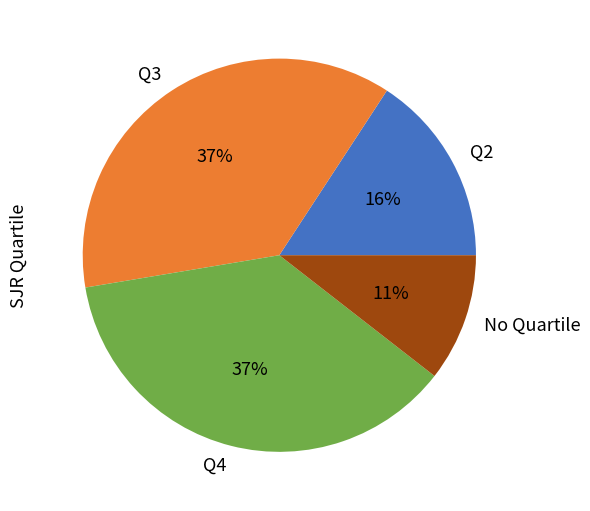

True or false: No Quartile accounts for 11% of the total.

True